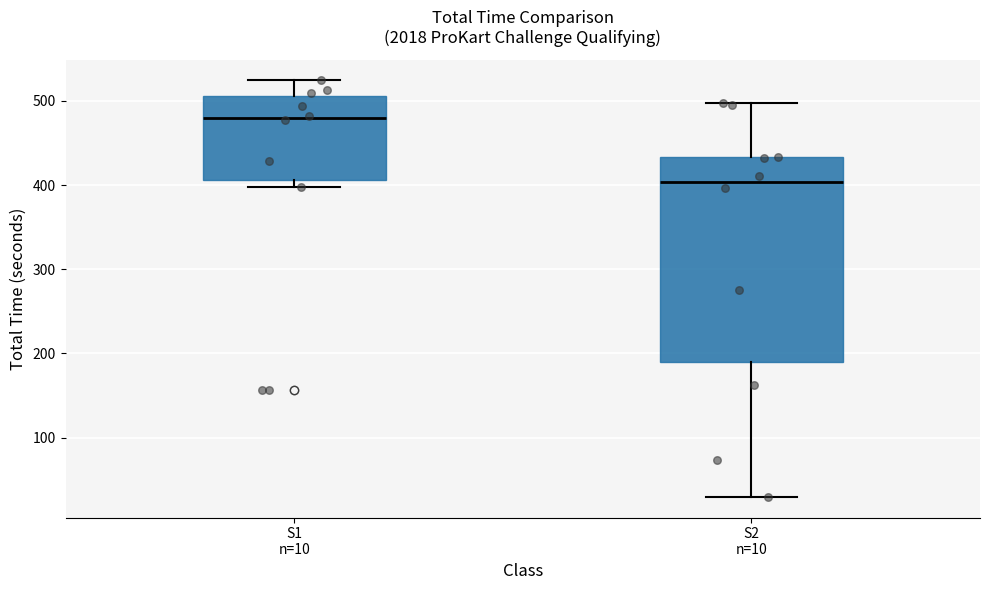

Which box's median line is the highest?

S1 n=10